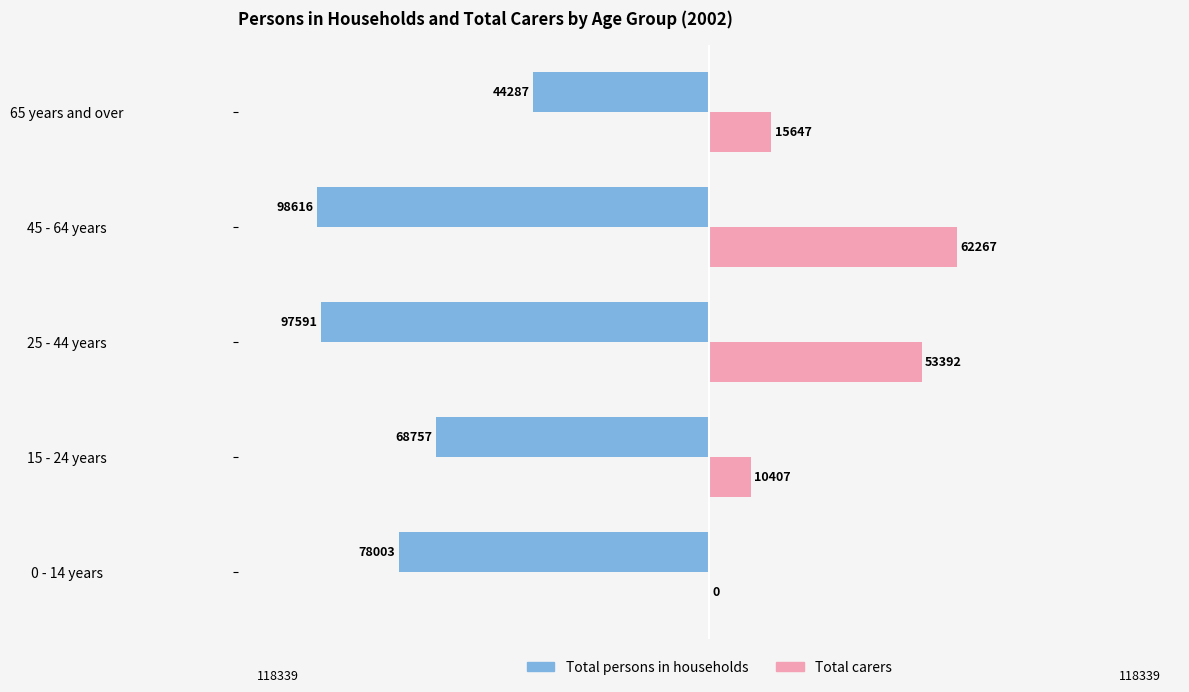

What is the sum of the Total persons in households values at 45 - 64 years and 25 - 44 years?

-196207